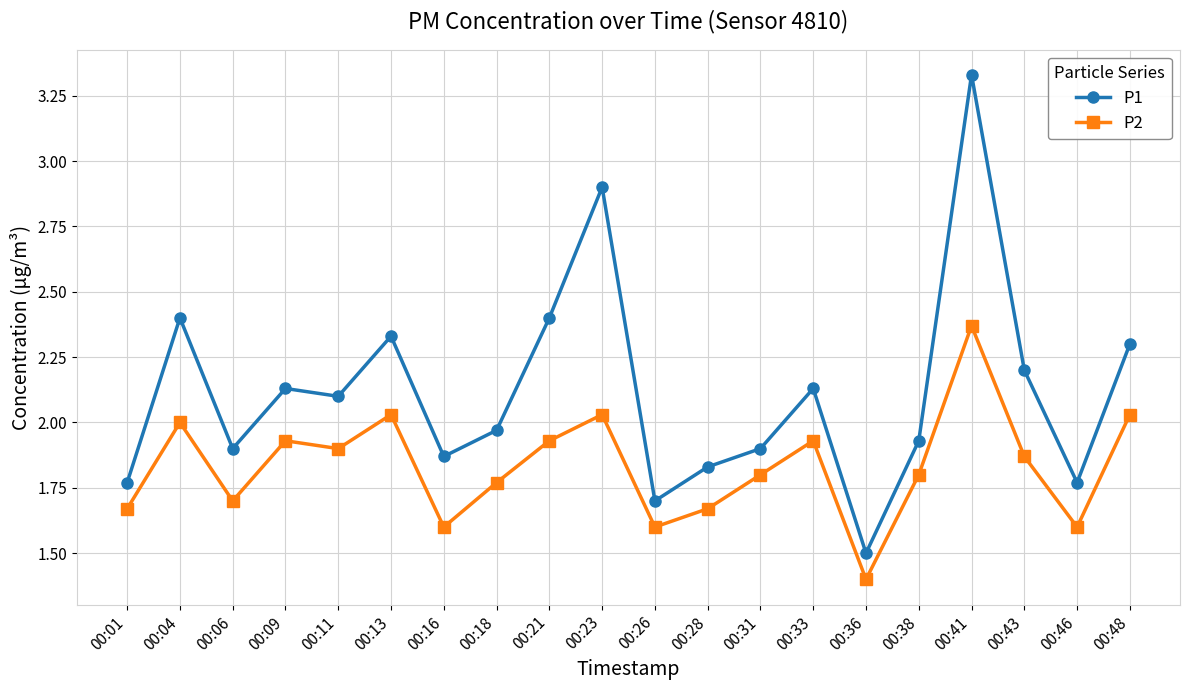

Which series has the largest total across all categories?

P1